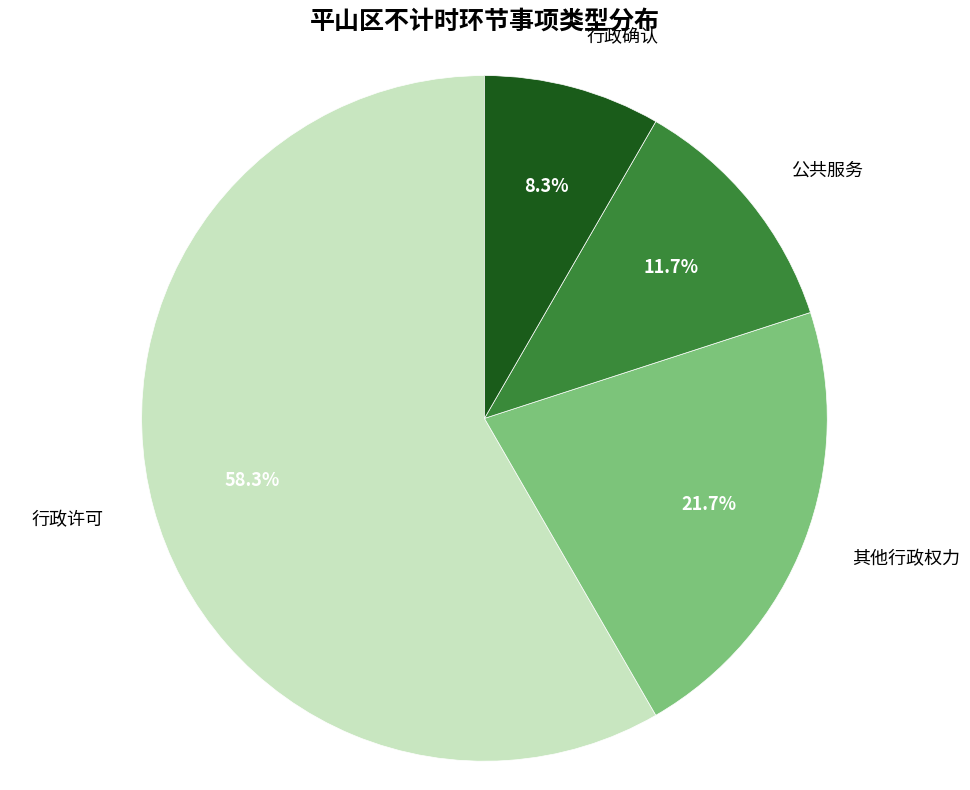

What portion of the pie excludes 行政许可?

41.7%